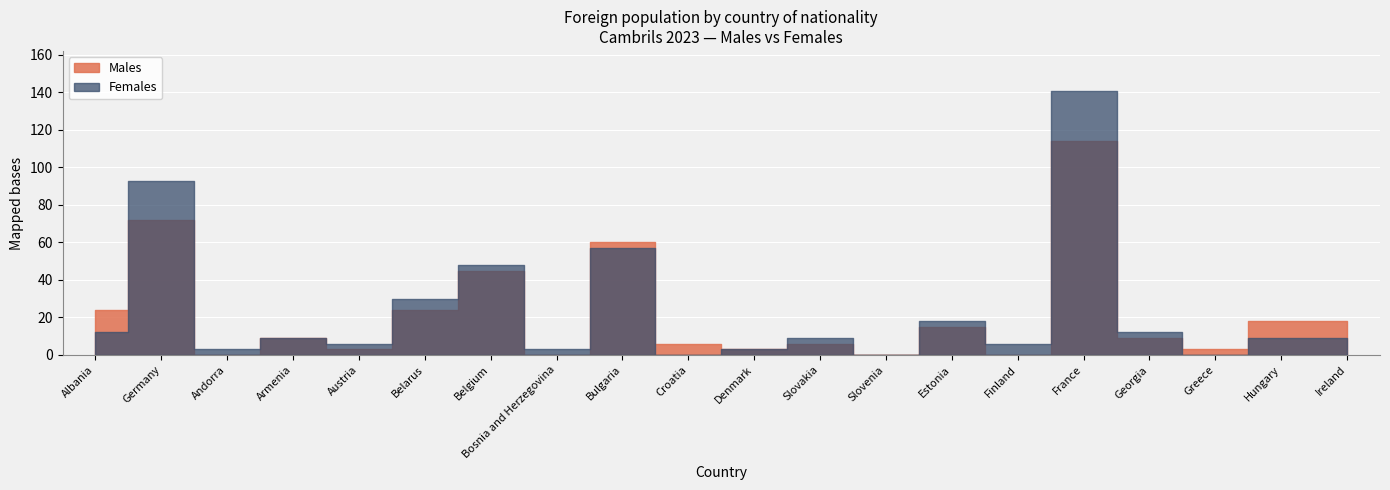

Is this an area chart (filled region under the line)?

No